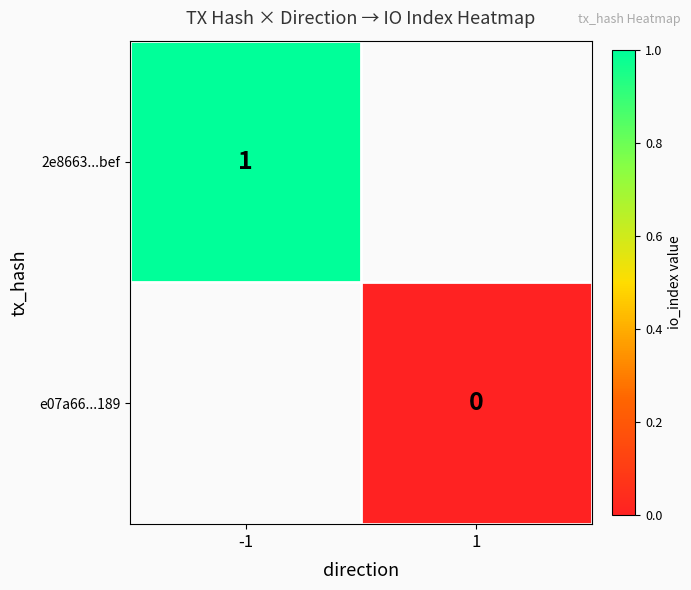

Which category has the highest value in the e07a66...189 series?

-1